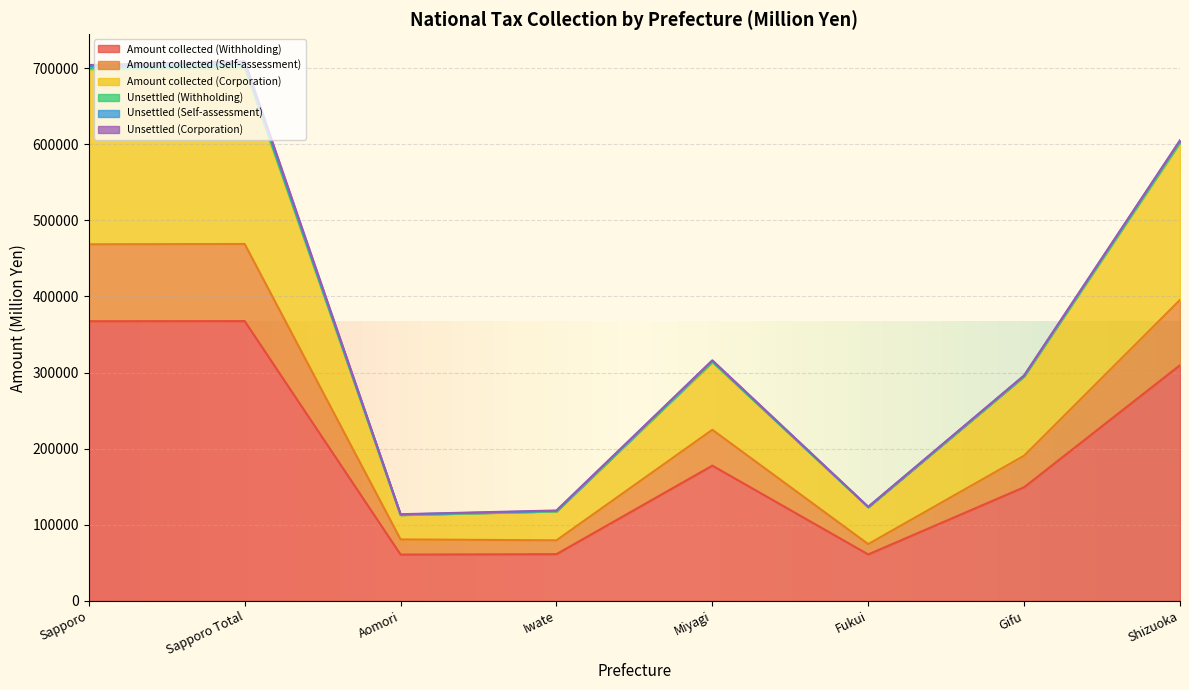

Where is Amount collected (Self-assessment) nearest to the value 271791?

Miyagi